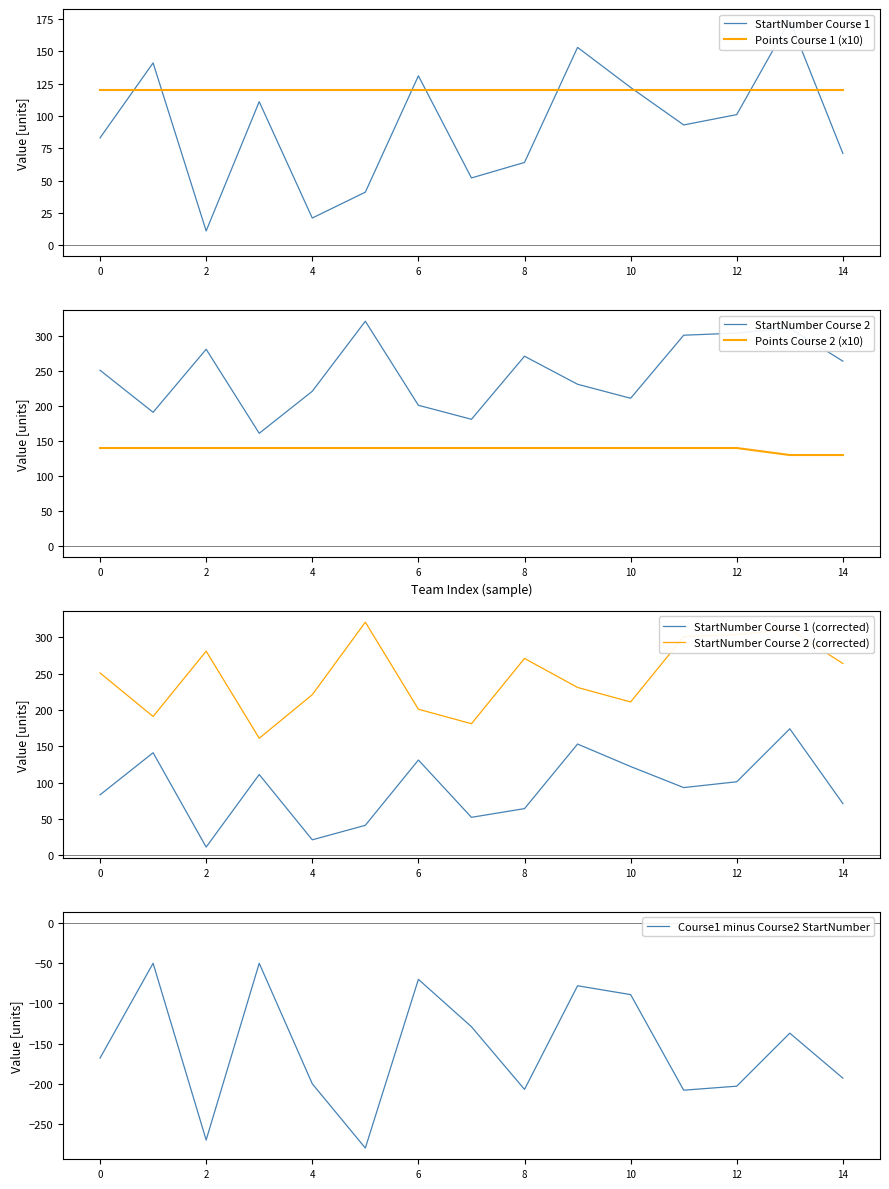

The StartNumber Course 2 series shows 466 at 14. True or false?

False